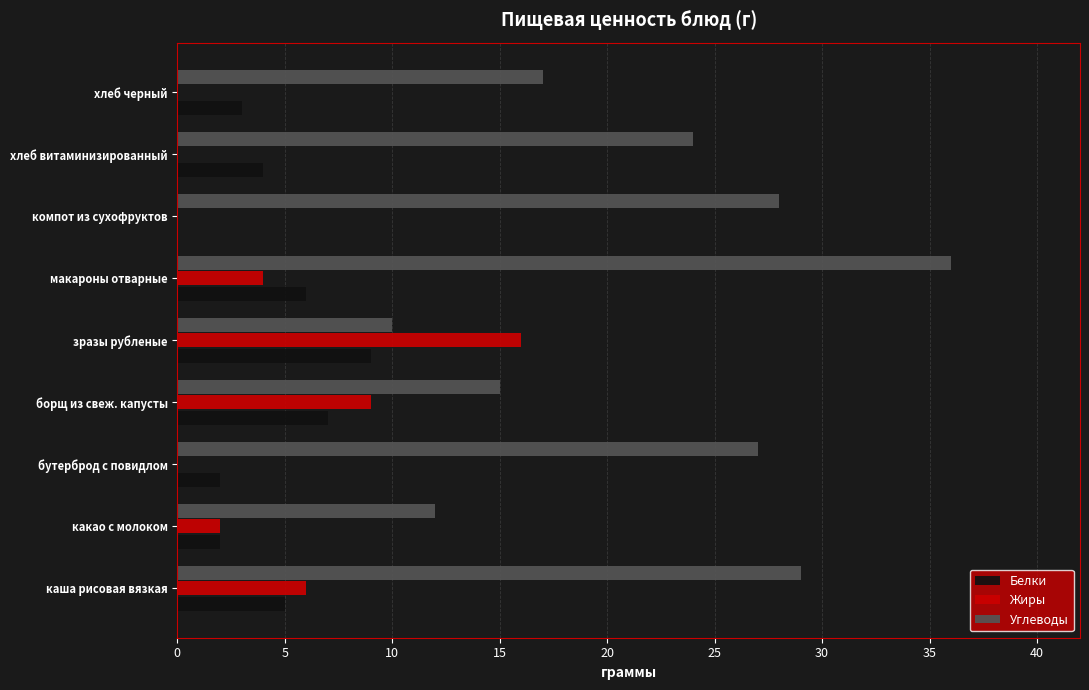

Is it true that Жиры equals 9 at компот из сухофруктов?

False